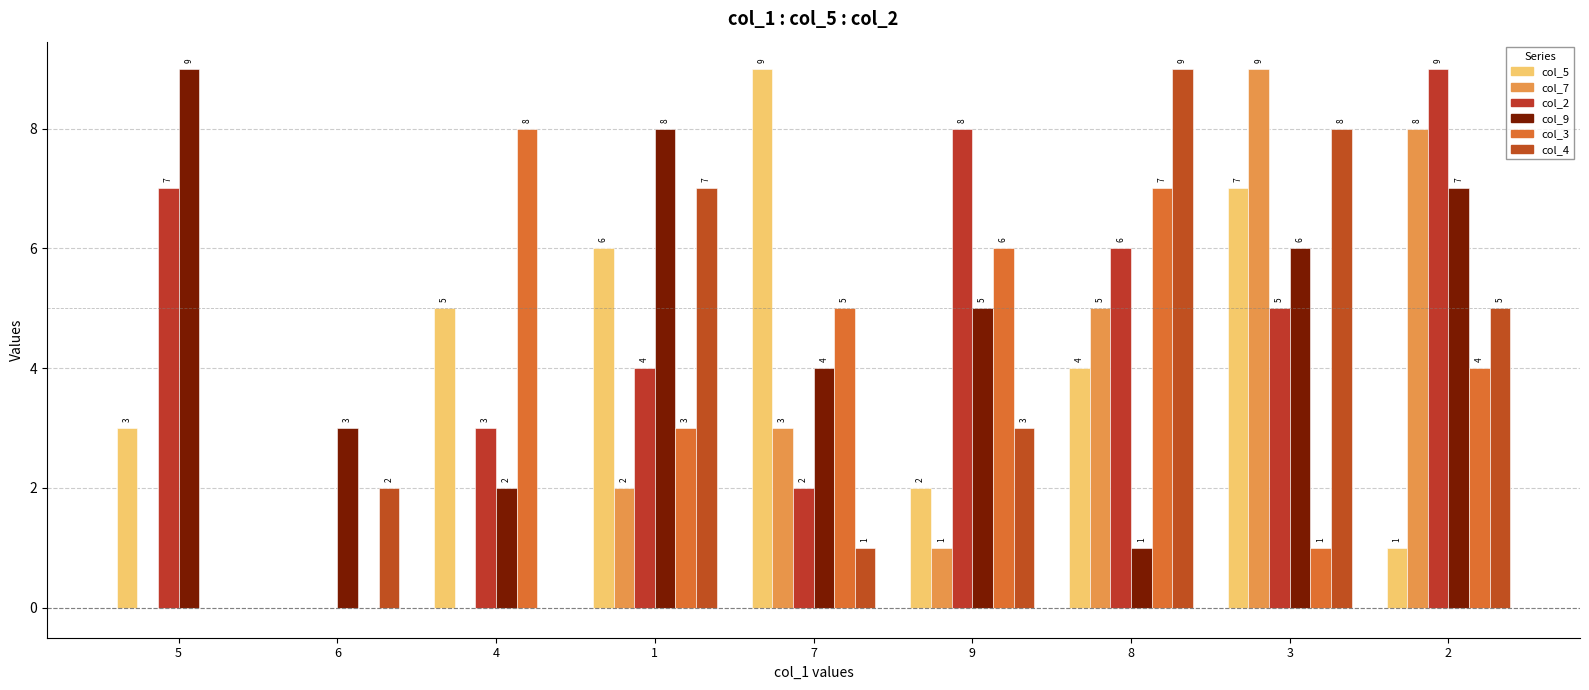

How many groups of bars are there?

9